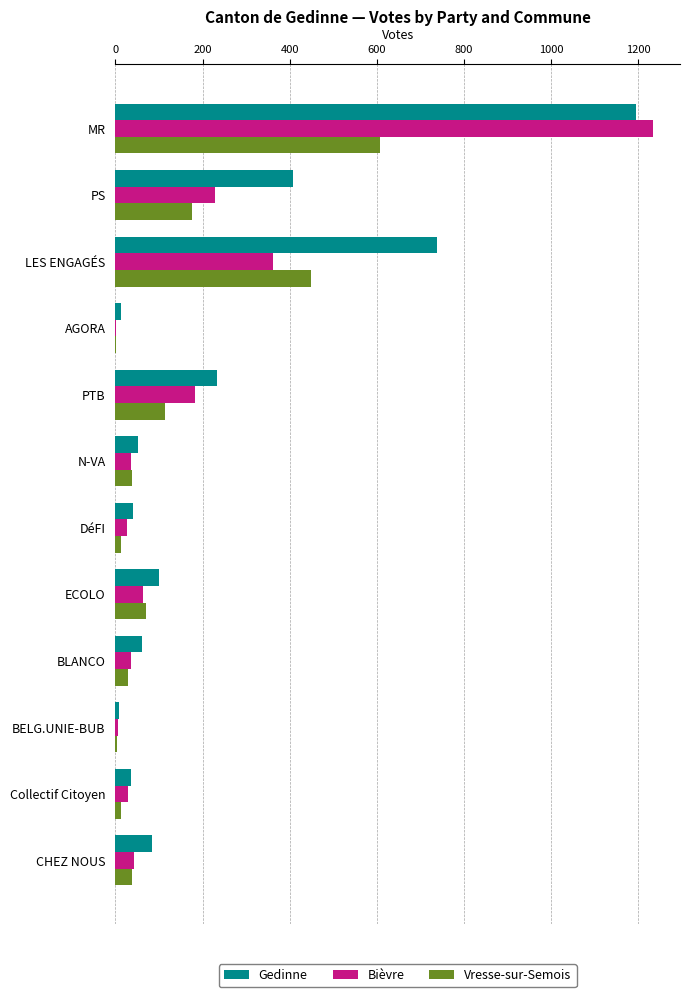

Which series has the largest total across all categories?

Gedinne